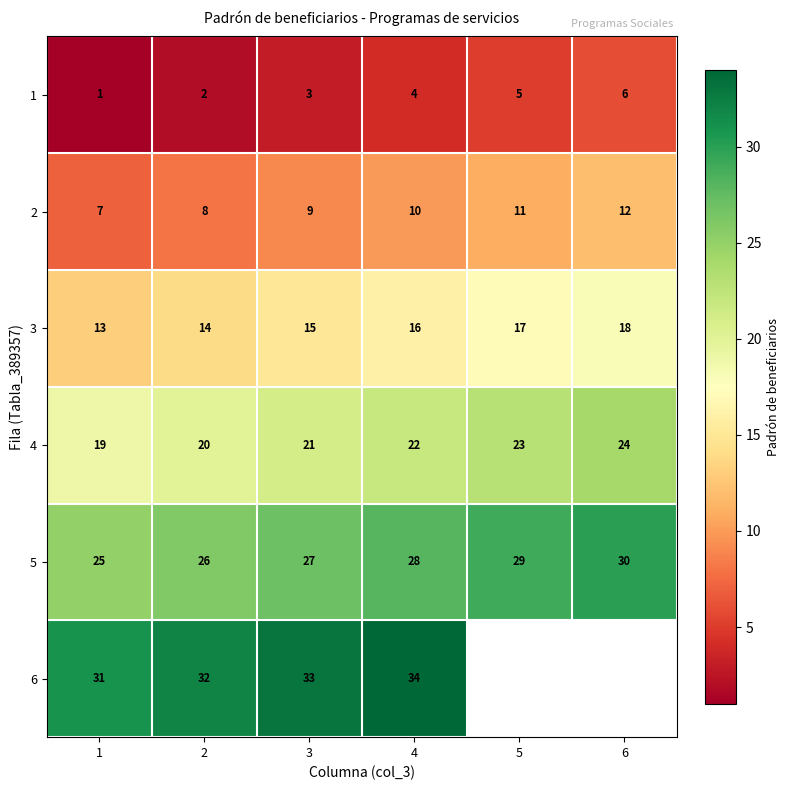

Rank the categories by 2 value from highest to lowest.

6, 5, 4, 3, 2, 1